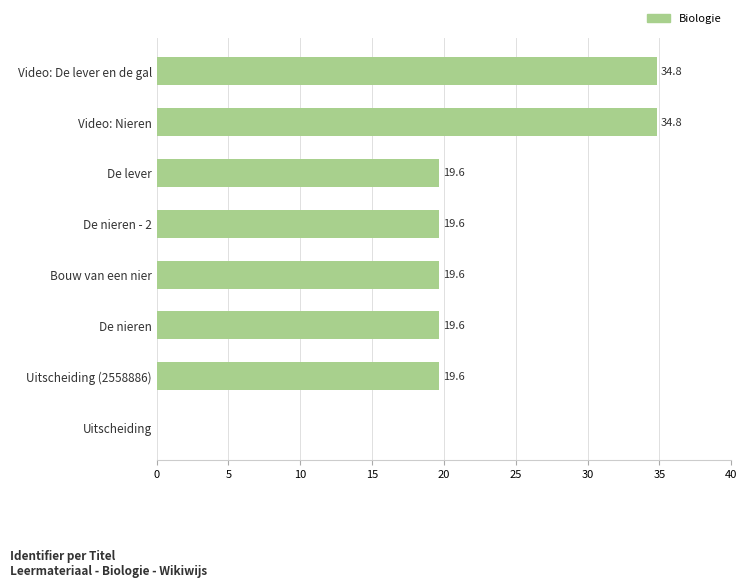

Reading top to bottom, what are all the values shown in this chart?

Video: De lever en de gal=34.8	Video: Nieren=34.8	De lever=19.6	De nieren - 2=19.6	Bouw van een nier=19.6	De nieren=19.6	Uitscheiding (2558886)=19.6	Uitscheiding=0.0